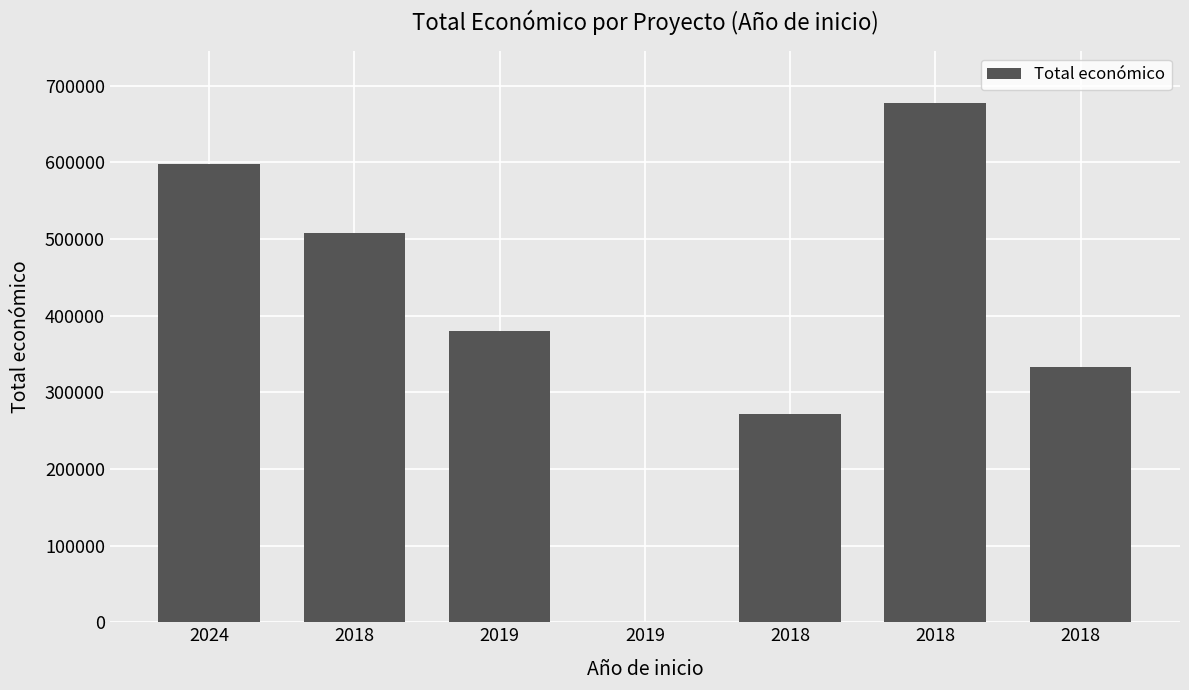

Are the bars horizontal?

No